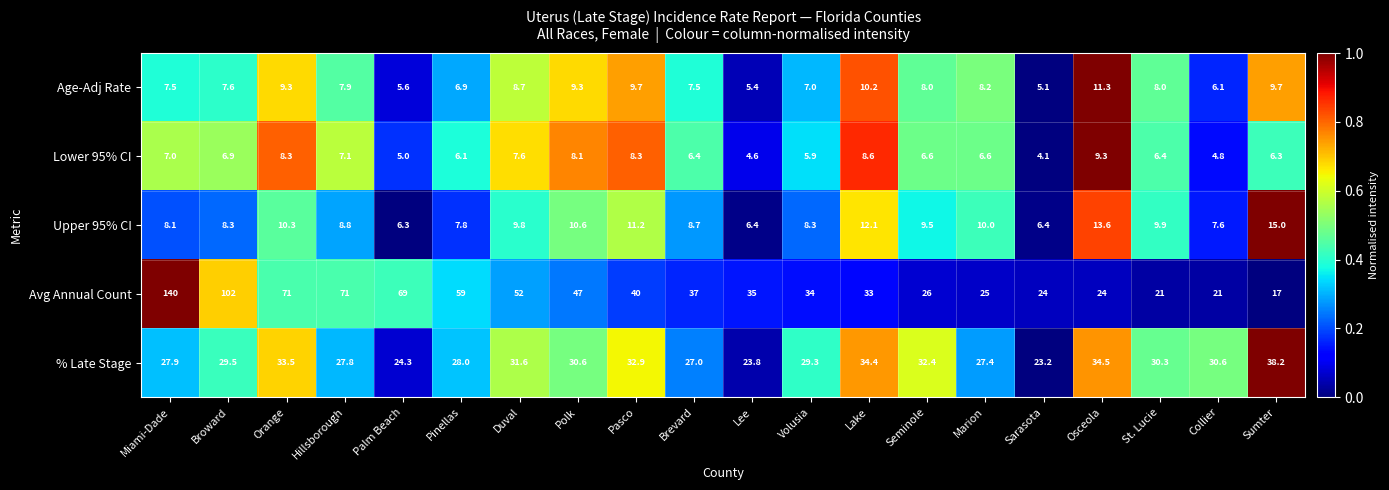

How many data points in Lower 95% CI are less than 6?

5